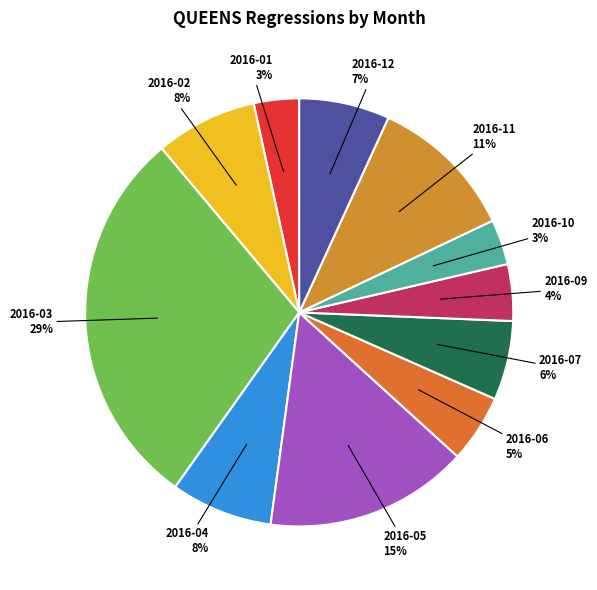

What percentage is the 2016-11 slice, to the nearest percent?

11%